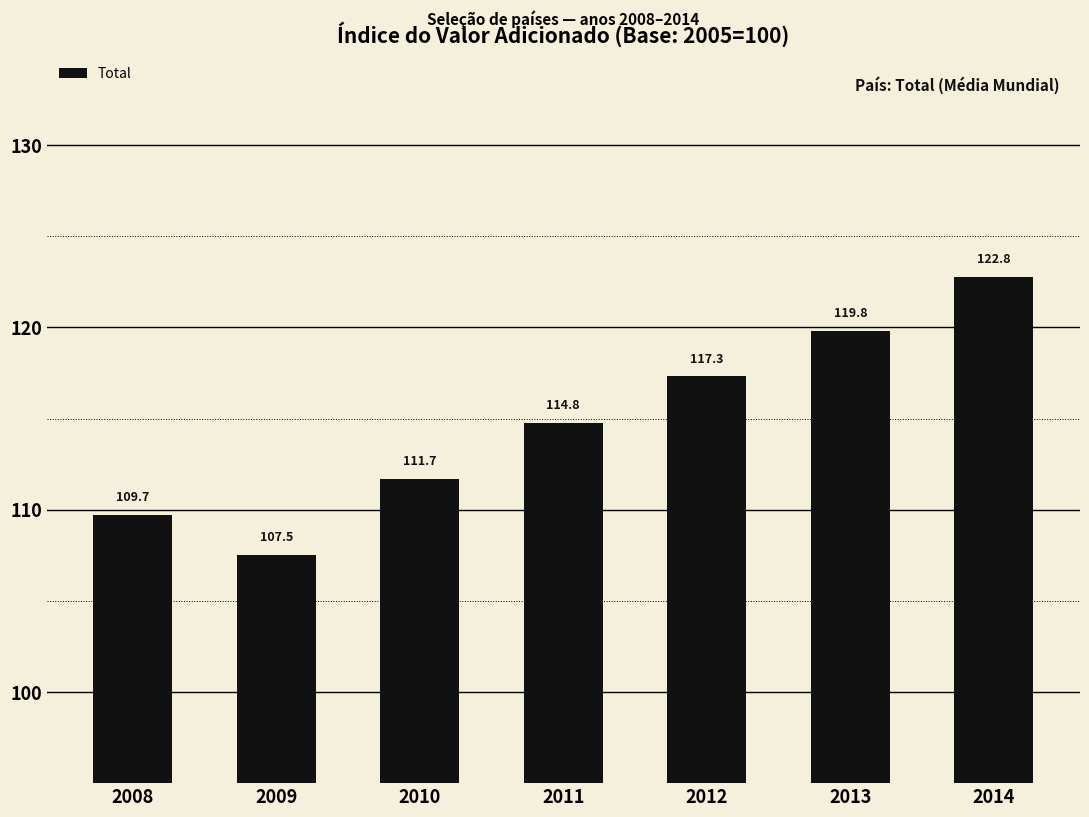

What is the sum of all values?

803.6